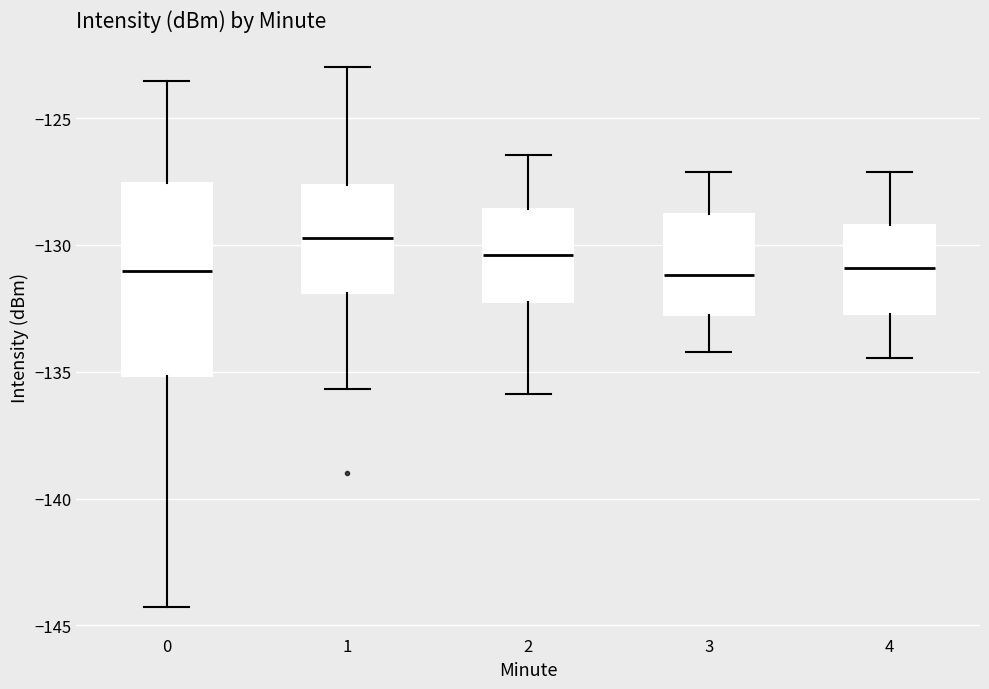

Where does the lower whisker of the box at x = 4 end on the y-axis? The values are not printed on the chart, so give them approximately, as read against the axis.

-134.5